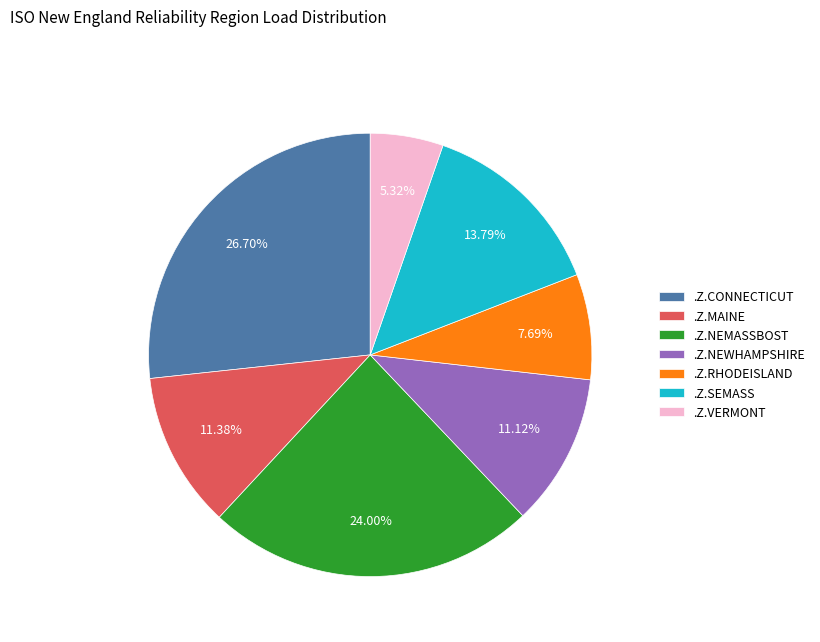

To the nearest percent, what is the average slice percentage?

14%